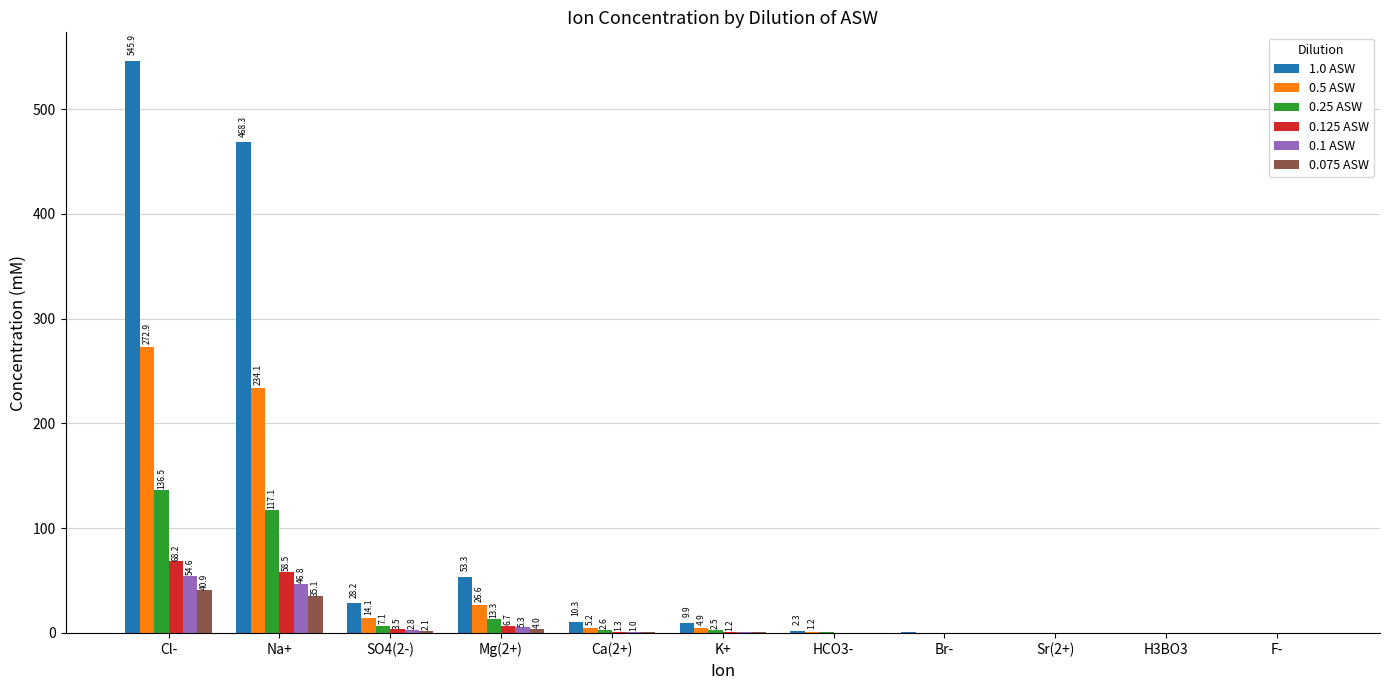

How many series are shown in this chart?

6